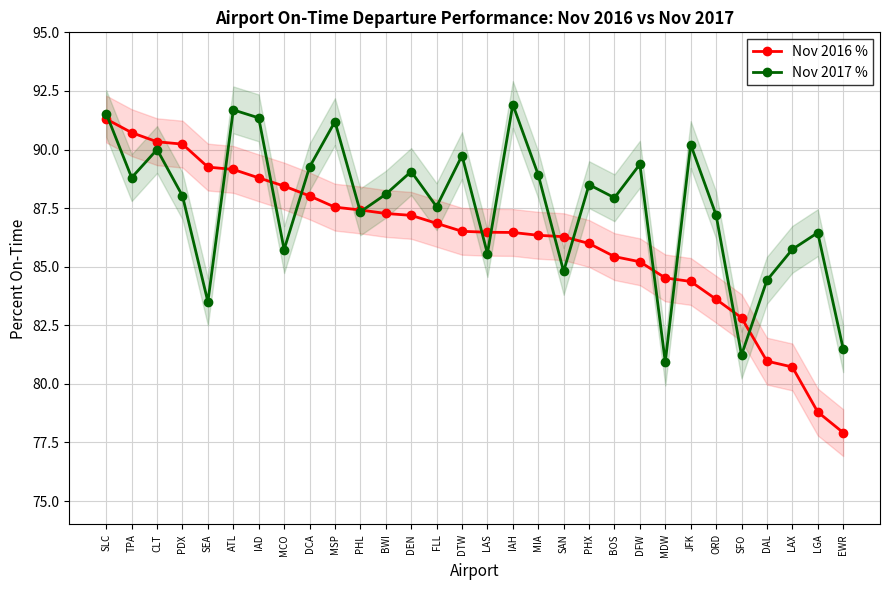

What is the highest value of the Nov 2017 % series?

91.9